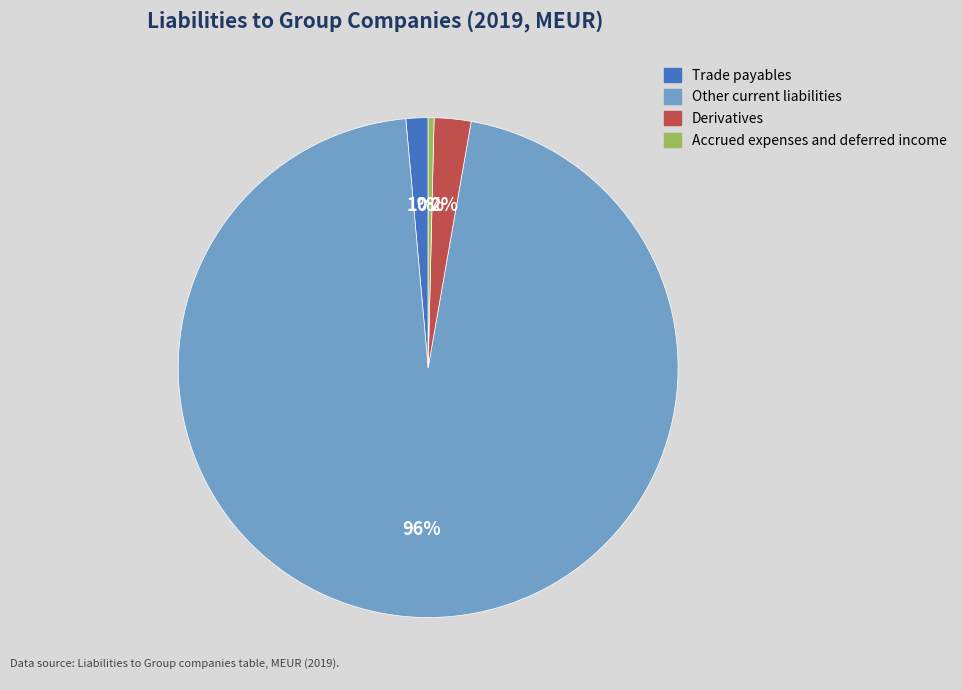

To the nearest percent, what portion does Derivatives represent?

2%